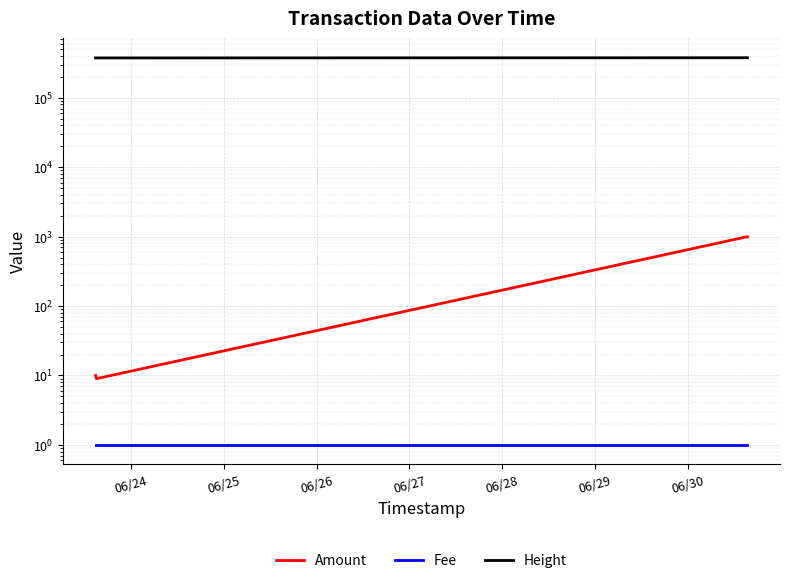

At how many categories does at least one series exceed 81198?

4